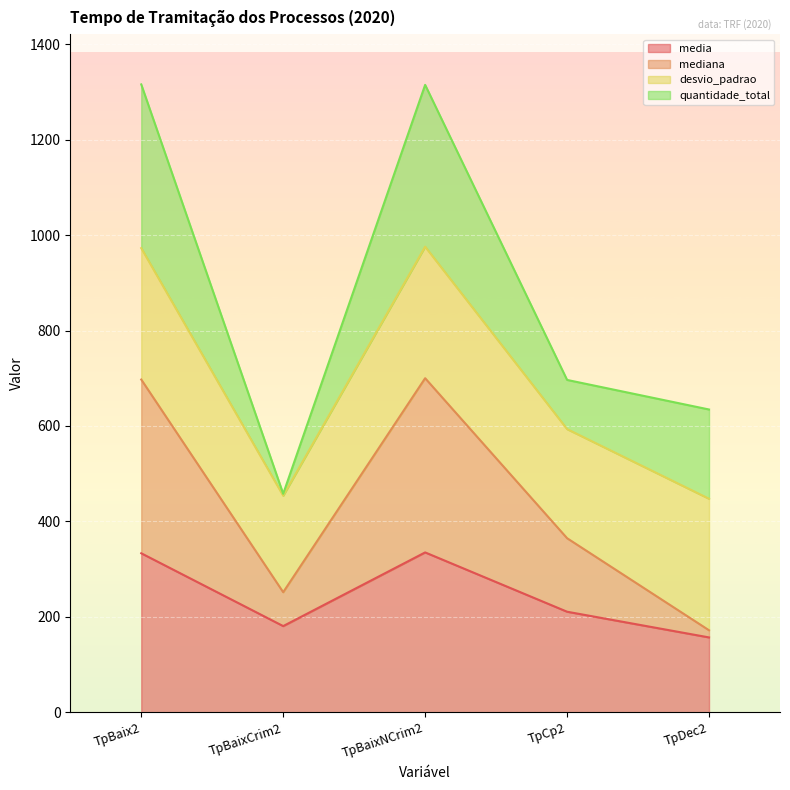

What is the total value across all series at TpDec2?

634.6